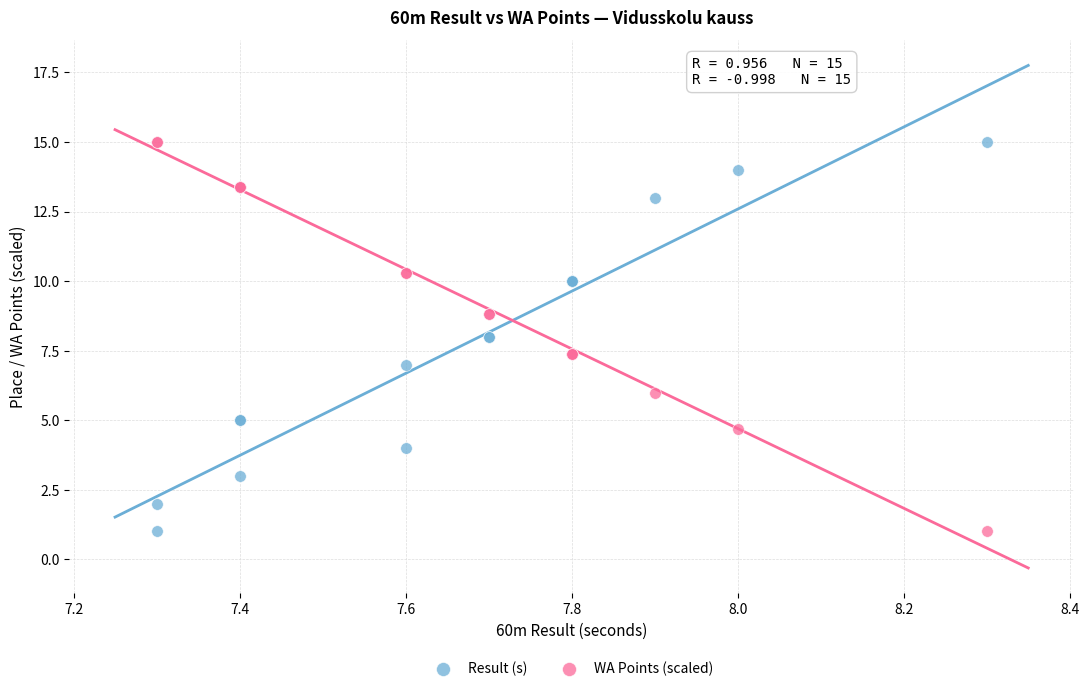

What is the X range (max minus min) for the scatter plot?

1.0